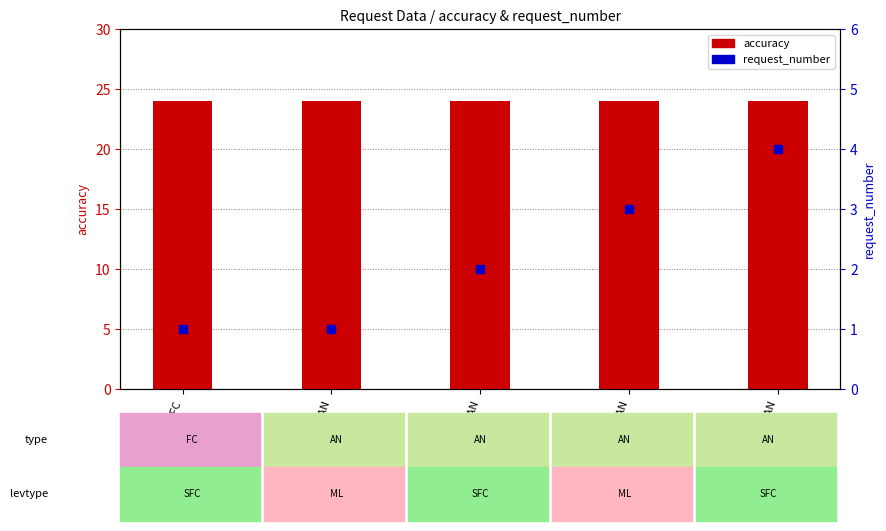

Which series has the largest total across all categories?

accuracy